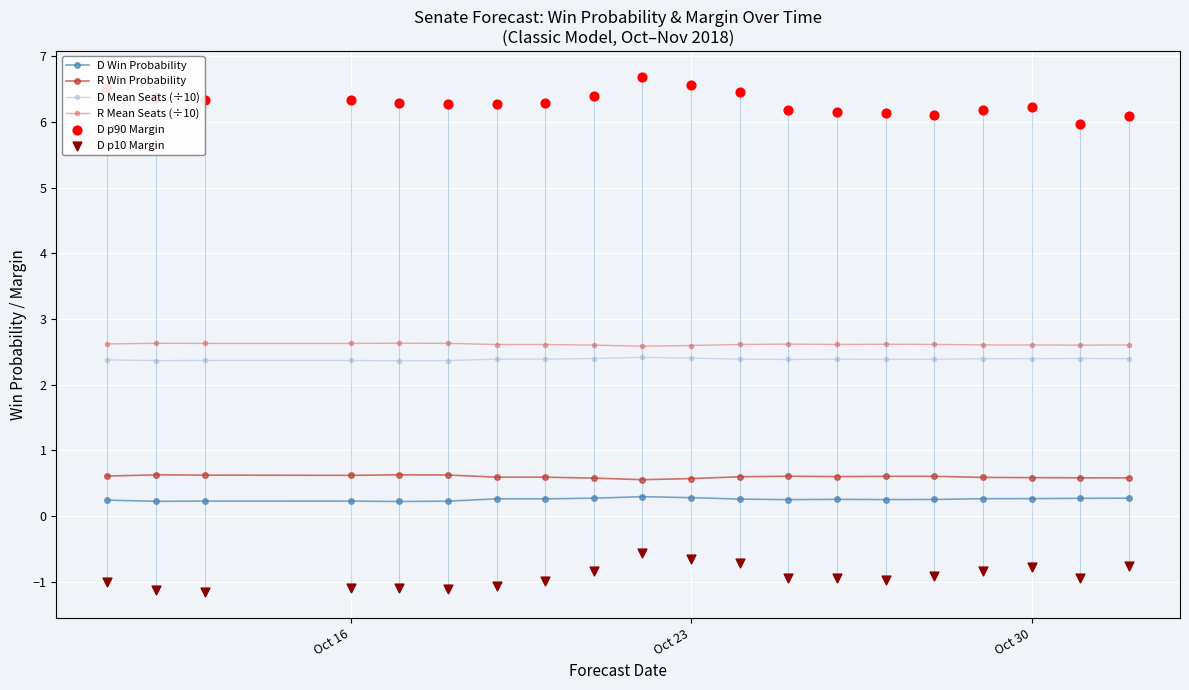

True or false: D Mean Seats (÷10) and D Win Probability cross at least once.

False